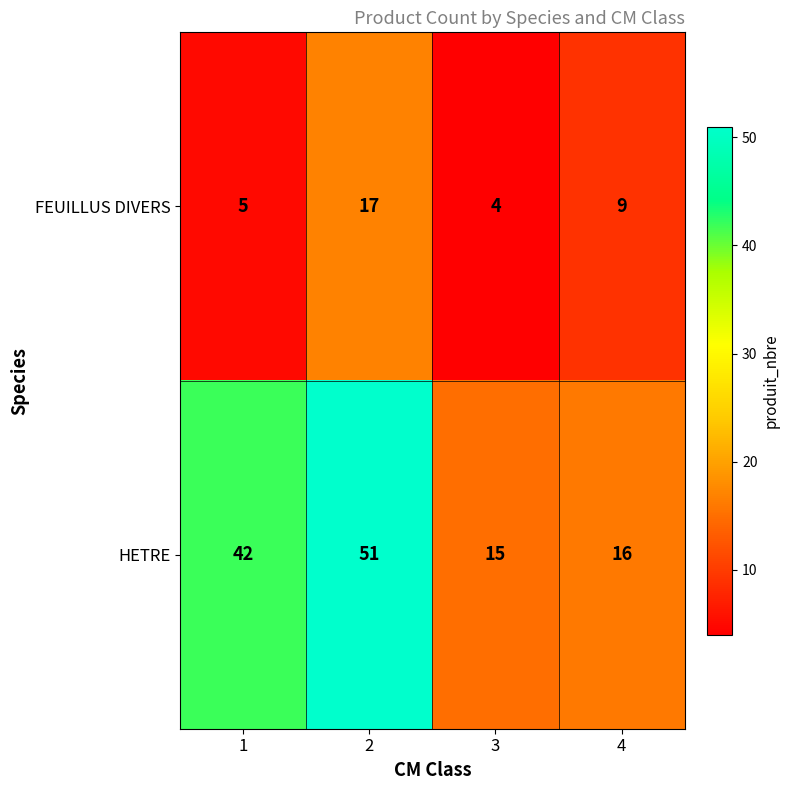

What is the total value across all series at 1?

47